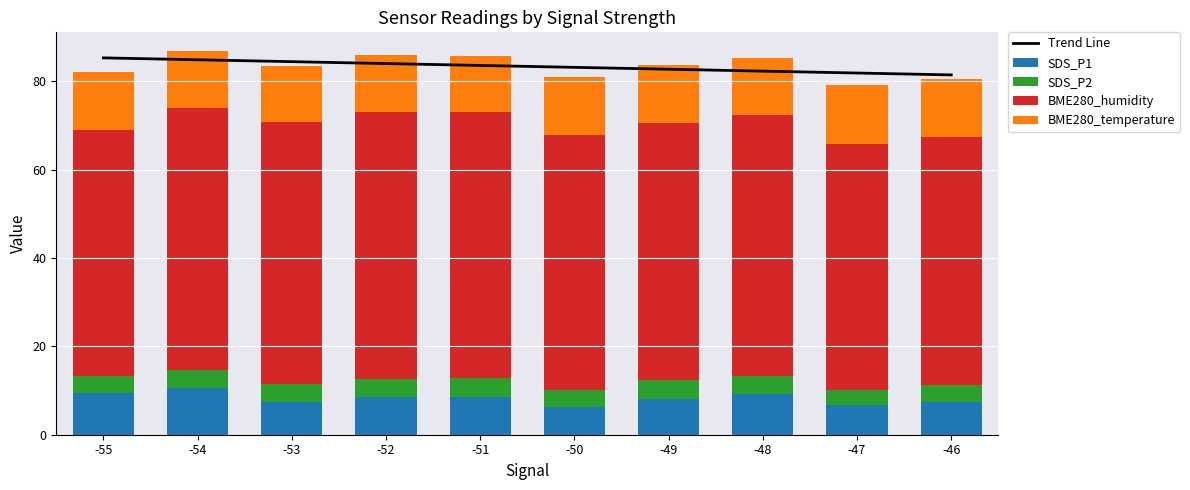

Which series has the widest spread of values?

BME280_humidity